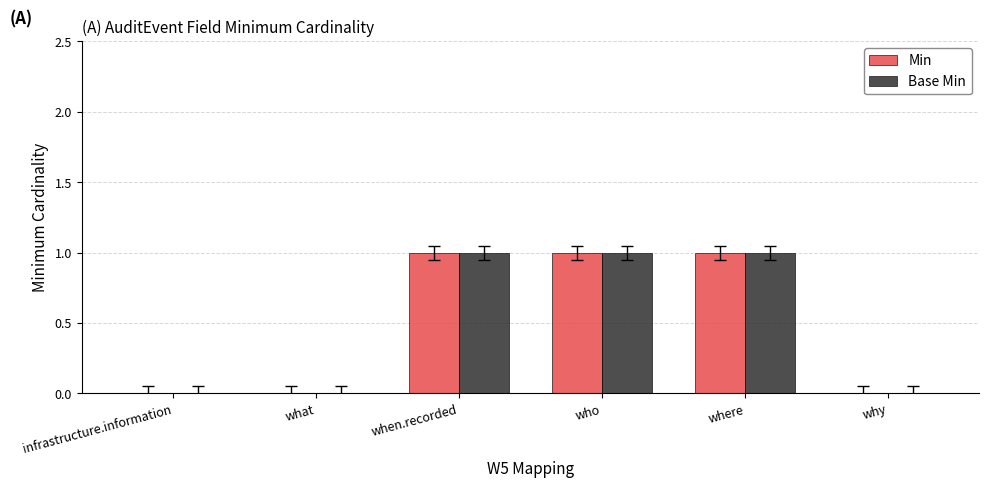

Is it true that Min equals 1 at when.recorded?

True